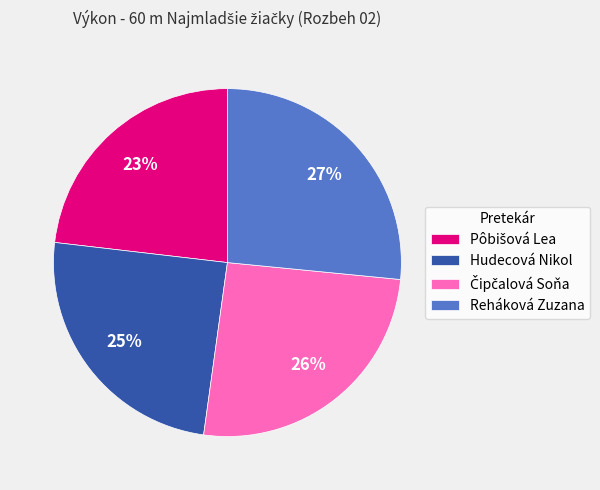

How many segments does this pie chart have?

4